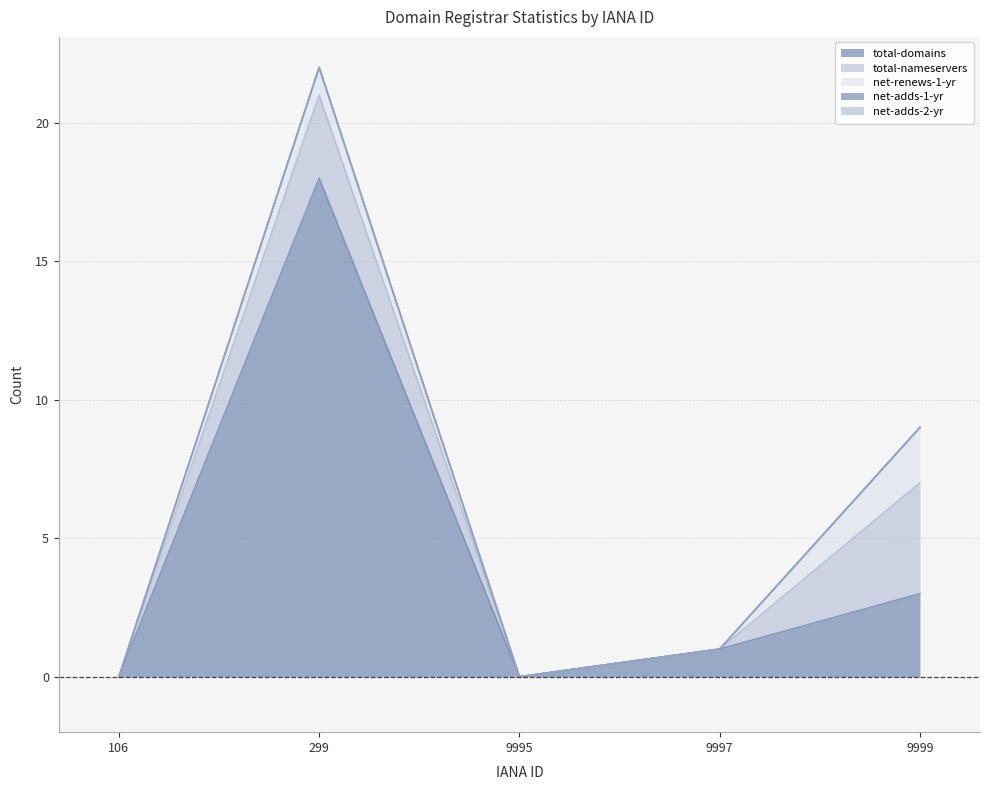

Reading right to left, extract all data points from this chart.

total-domains: 3	1	0	18	0
total-nameservers: 4	0	0	3	0
net-renews-1-yr: 2	0	0	1	0
net-adds-1-yr: 0	0	0	0	0
net-adds-2-yr: 0	0	0	0	0